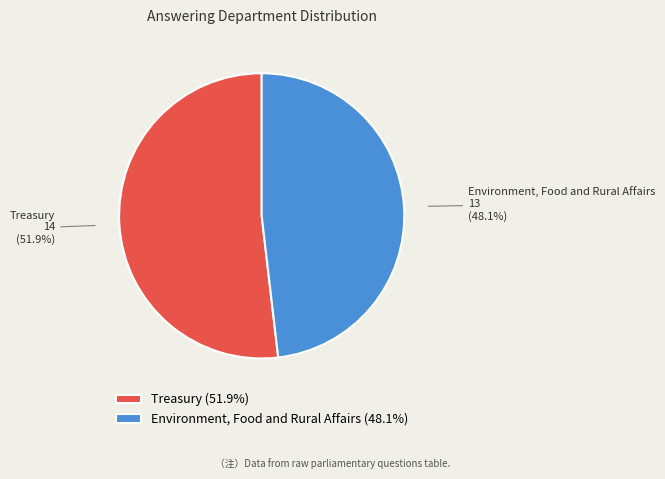

How many segments does this pie chart have?

2